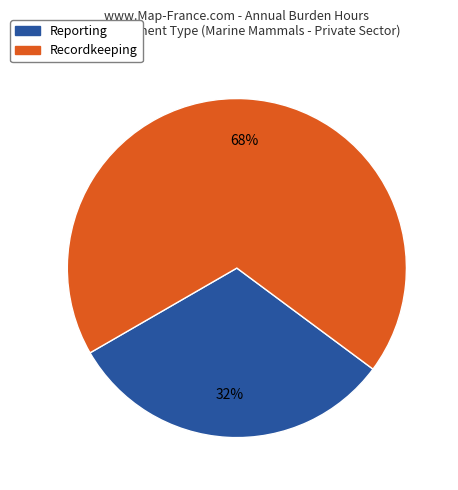

To the nearest percent, what percentage of the pie is Recordkeeping?

68%